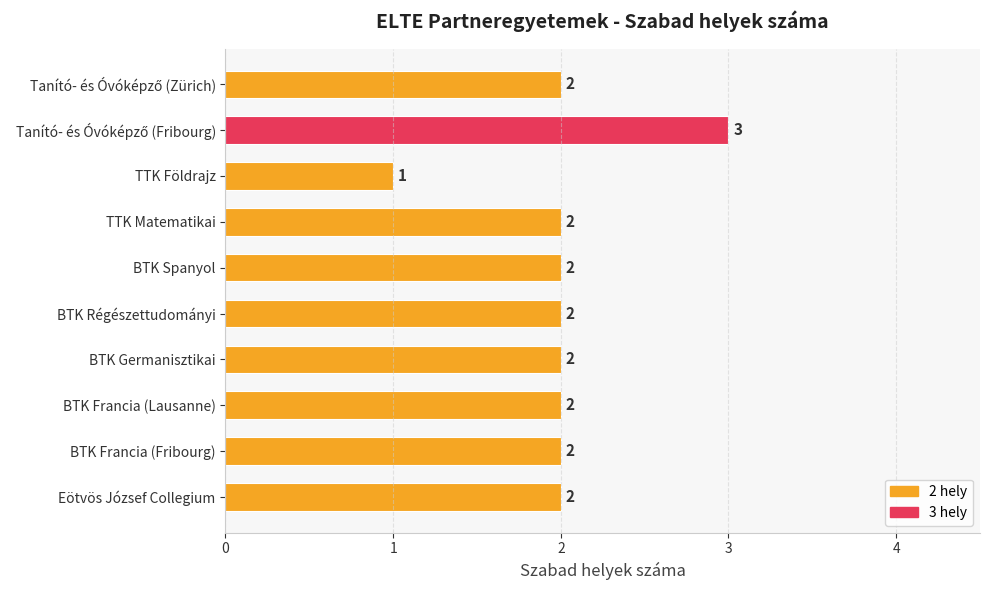

What is the average value?

2